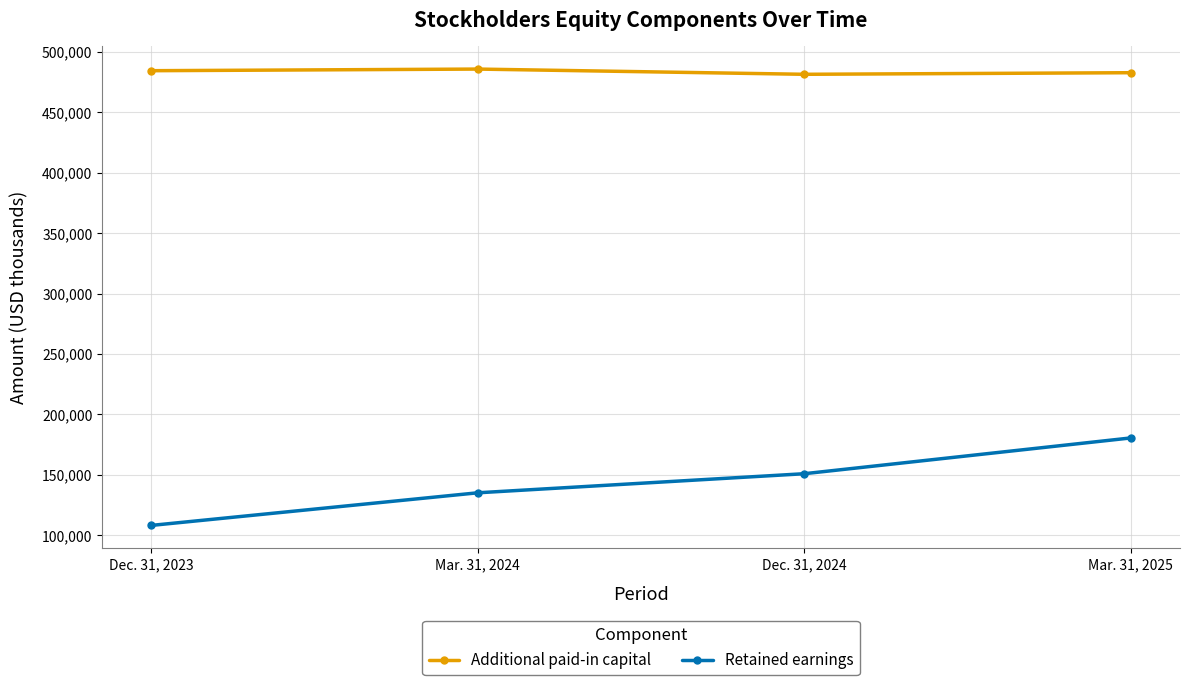

True or false: Retained earnings has more than 0 points higher than both neighbors.

False